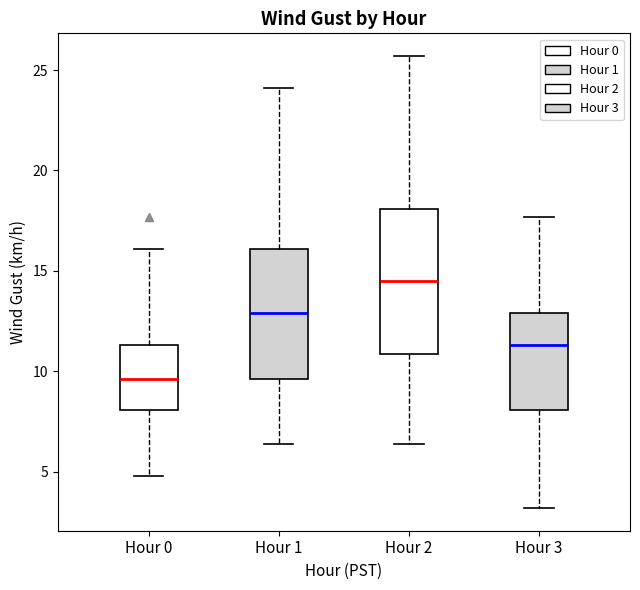

Reading left to right, transcribe this box plot: for each box, give where its median line is, the range the box spans, and where its two whiskers end, as read against the y-axis. The values are not printed on the chart, so give them approximately, as read against the axis.

Hour 0: median 9.5, box 8.0 to 11.5, whiskers 5.0 to 16.0
Hour 1: median 13.0, box 9.5 to 16.0, whiskers 6.5 to 24.0
Hour 2: median 14.5, box 11.0 to 18.0, whiskers 6.5 to 25.5
Hour 3: median 11.5, box 8.0 to 13.0, whiskers 3.0 to 17.5